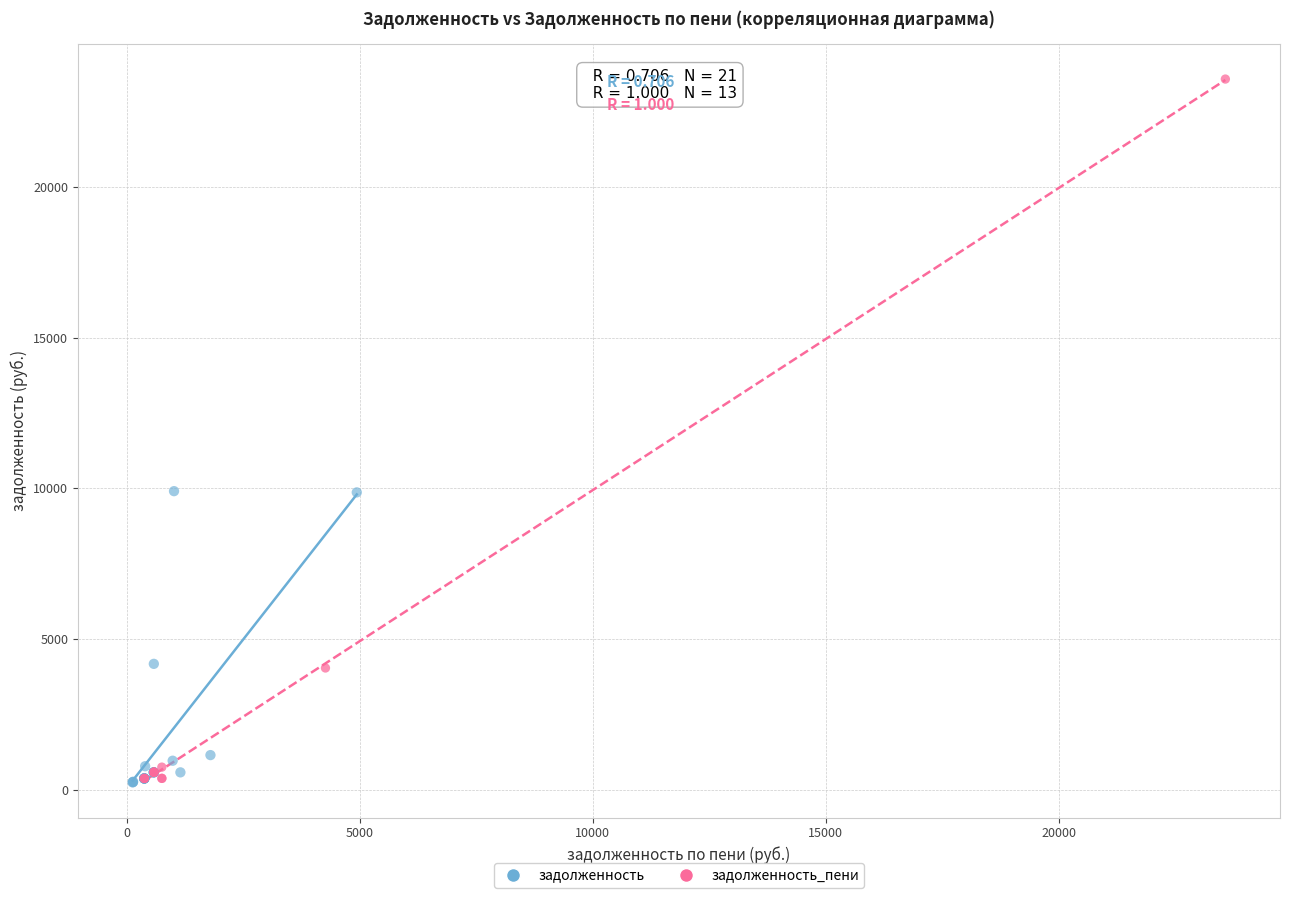

Which series reaches the maximum Y coordinate?

задолженность_пени